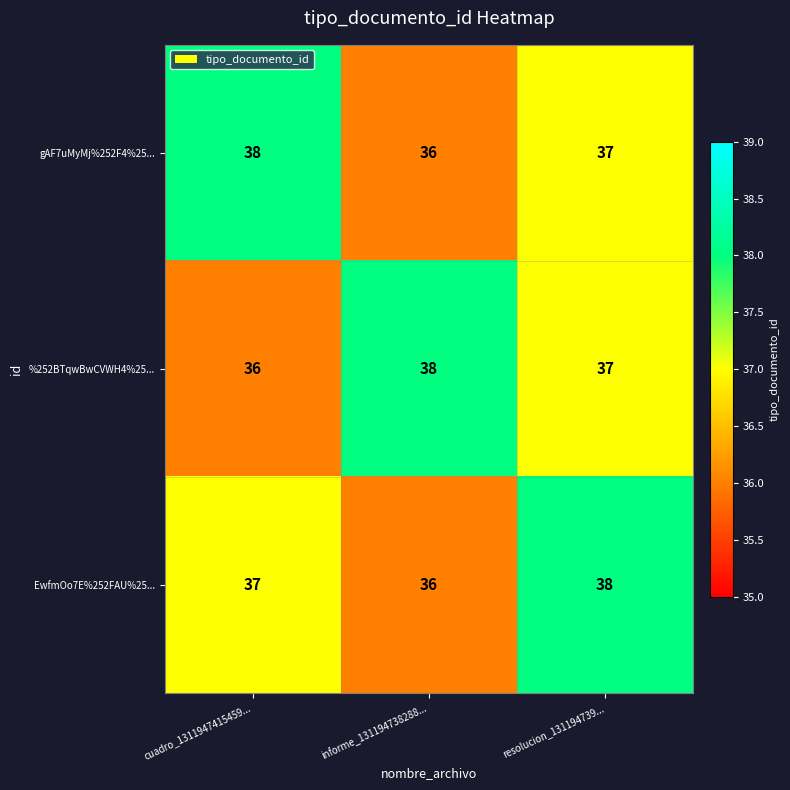

Is it true that EwfmOo7E%252FAU%25... equals 36 at informe_131194738288...?

True